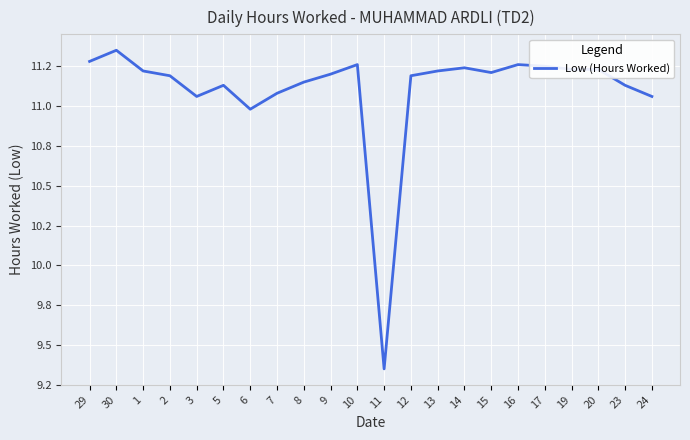

Which label corresponds to the smallest value in the chart?

11